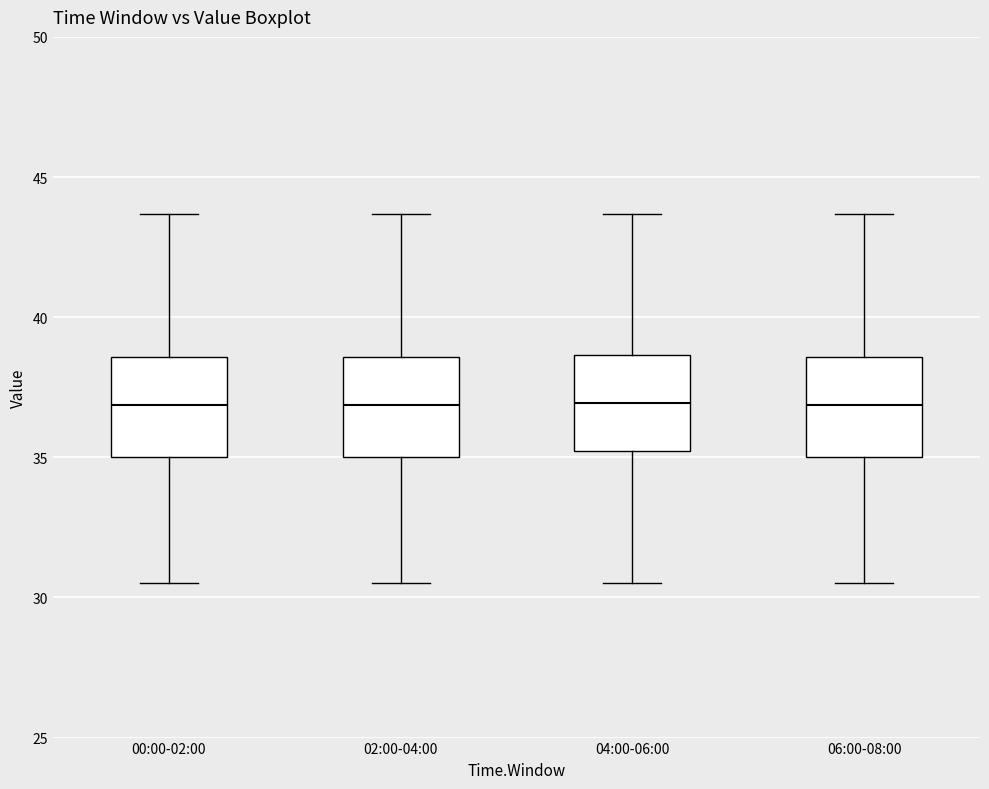

Where is the upper edge of the box for 06:00-08:00 on the y-axis? The values are not printed on the chart, so give them approximately, as read against the axis.

38.5